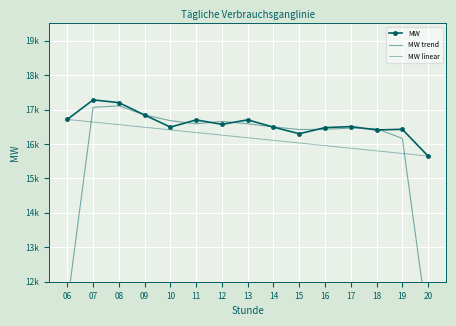

What position from the left is 07?

2